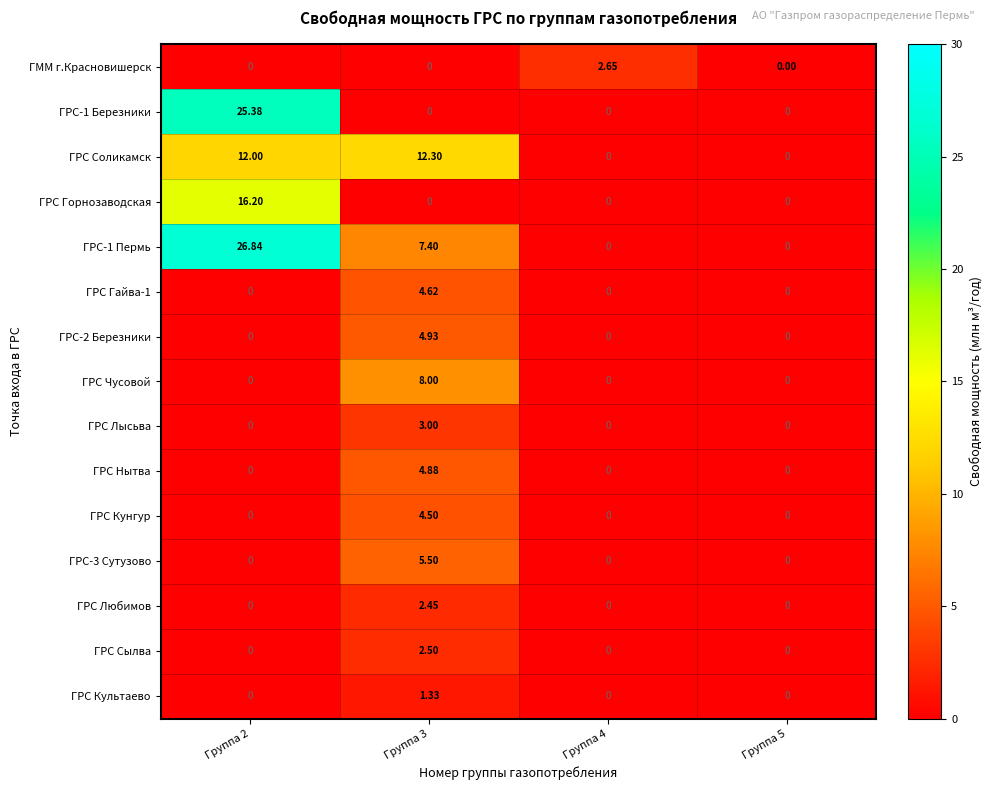

Is the value of ГРС Кунгур at Группа 4 greater than the value of ГРС Культаево at Группа 3?

No